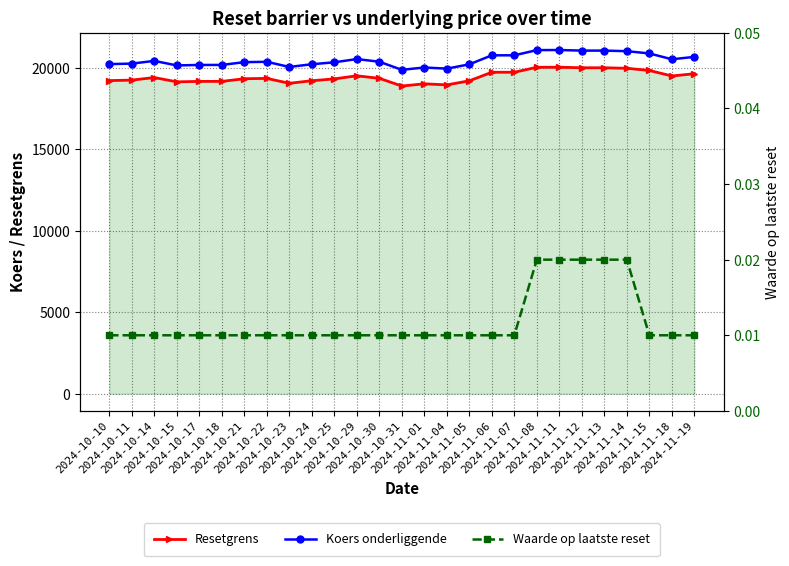

What is the value of the Koers onderliggende point at the 1st from the left?

20241.8